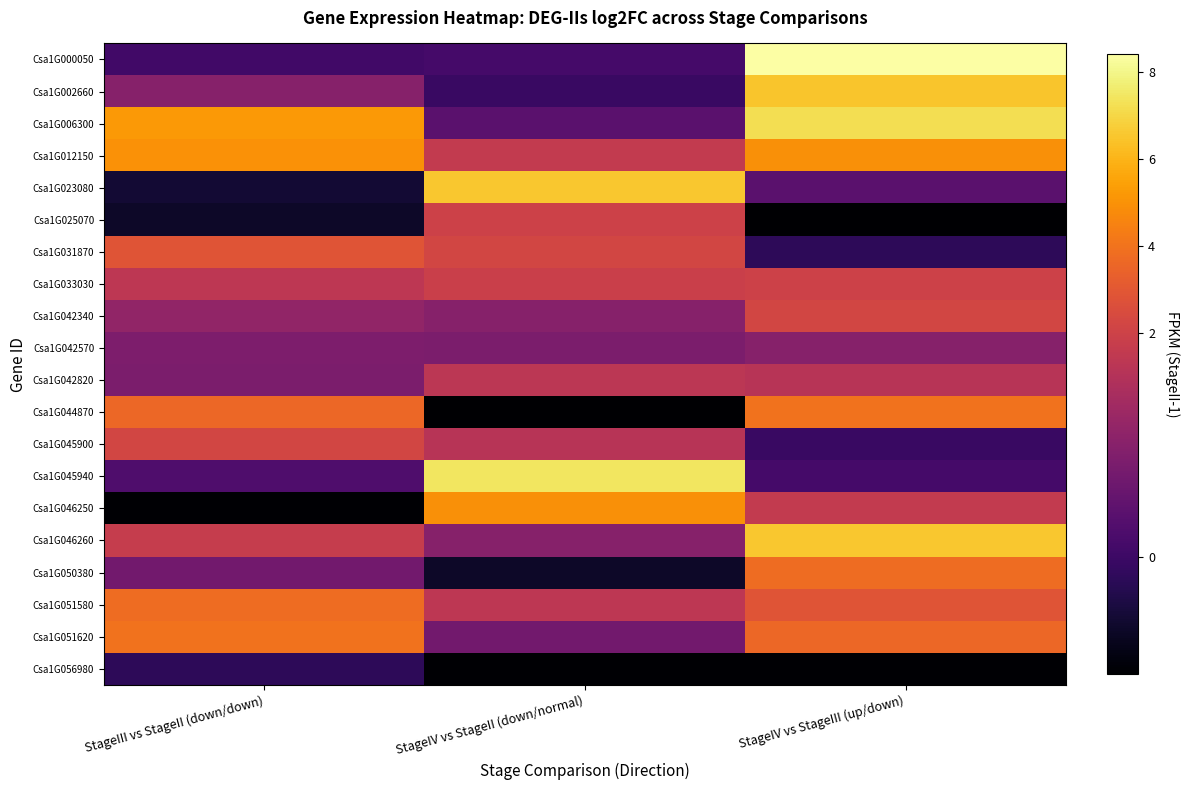

List the series in order of their peak value, lowest first.

Csa1G056980, Csa1G042570, Csa1G042820, Csa1G025070, Csa1G033030, Csa1G045900, Csa1G042340, Csa1G031870, Csa1G050380, Csa1G051580, Csa1G044870, Csa1G051620, Csa1G046250, Csa1G012150, Csa1G002660, Csa1G023080, Csa1G046260, Csa1G006300, Csa1G045940, Csa1G000050